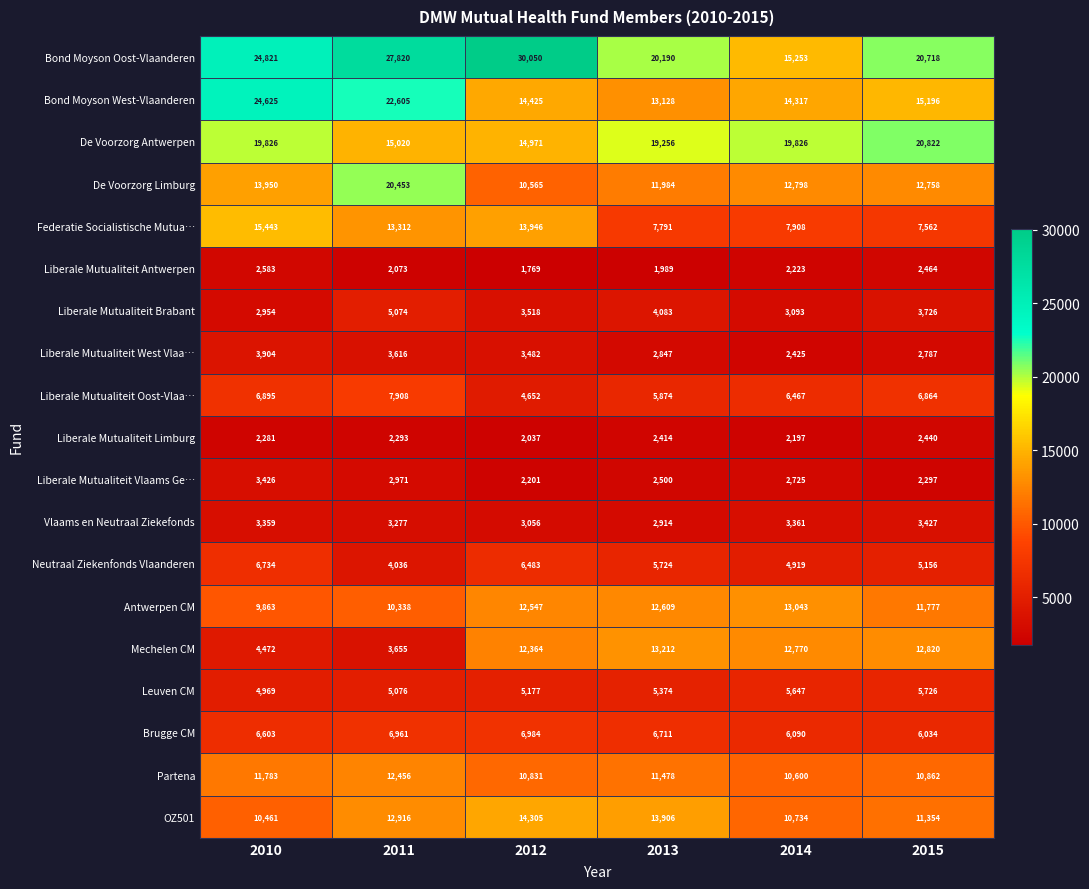

Rank the series at 2011 from highest to lowest value.

Bond Moyson Oost-Vlaanderen, Bond Moyson West-Vlaanderen, De Voorzorg Limburg, De Voorzorg Antwerpen, Federatie Socialistische Mutua…, OZ501, Partena, Antwerpen CM, Liberale Mutualiteit Oost-Vlaa…, Brugge CM, Leuven CM, Liberale Mutualiteit Brabant, Neutraal Ziekenfonds Vlaanderen, Mechelen CM, Liberale Mutualiteit West Vlaa…, Vlaams en Neutraal Ziekefonds, Liberale Mutualiteit Vlaams Ge…, Liberale Mutualiteit Limburg, Liberale Mutualiteit Antwerpen